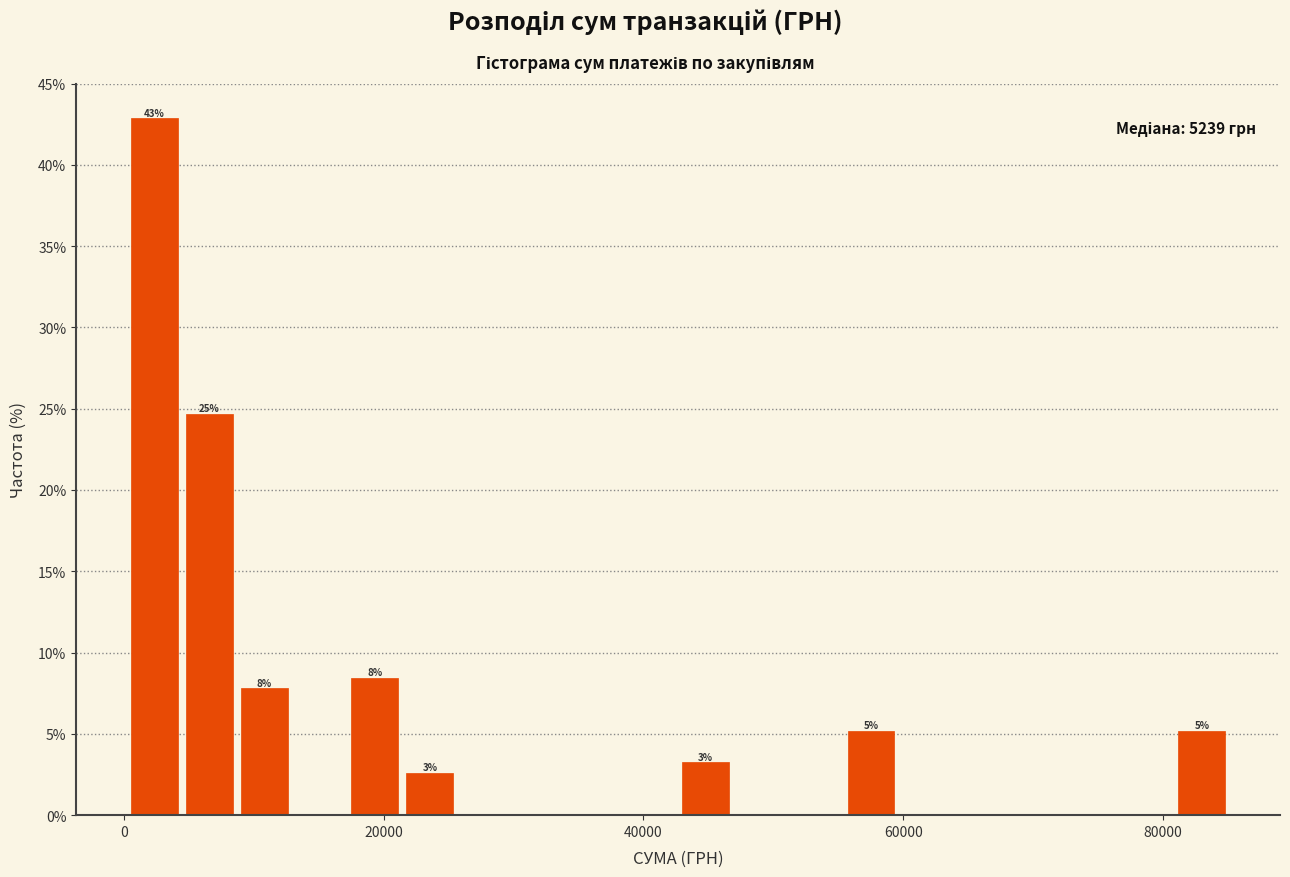

Around what value on the x-axis is the tallest bar? Give the approximate position of its centre, as read against the axis.

2000